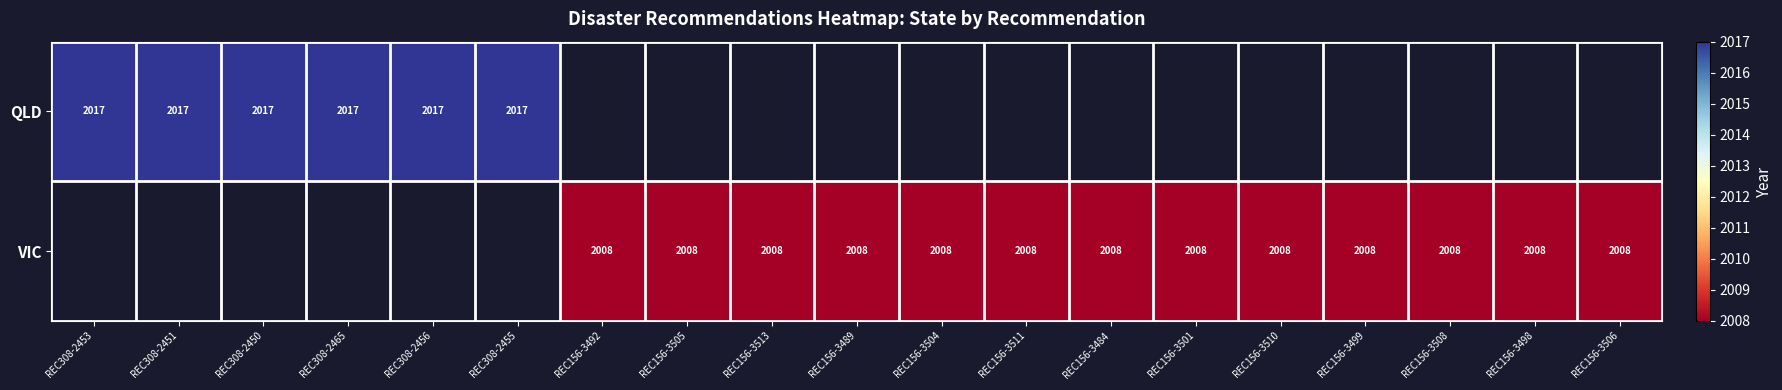

True or false: QLD has a value of 2017 at REC308-2450.

True